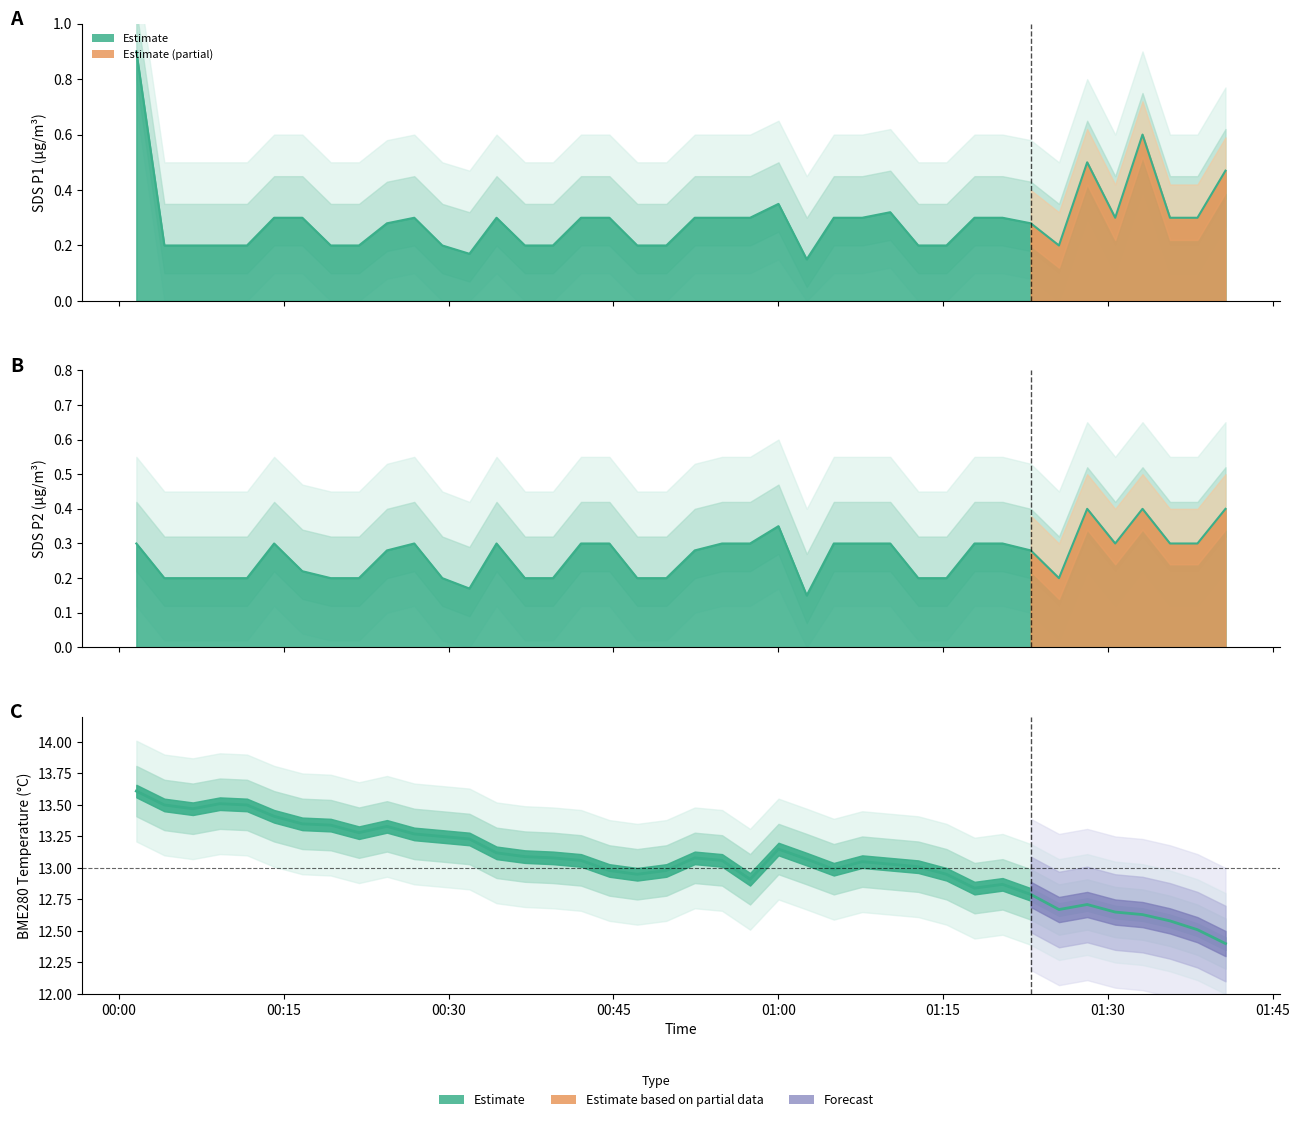

Reading left to right, extract all data points from this chart.

SDS_P1: 0.9	0.2	0.2	0.2	0.2	0.3	0.3	0.2	0.2	0.3	0.3	0.2	0.2	0.3	0.2	0.2	0.3	0.3	0.2	0.2	0.3	0.3	0.3	0.3	0.1	0.3	0.3	0.3	0.2	0.2	0.3	0.3	0.3	0.2	0.5	0.3	0.6	0.3	0.3	0.5
SDS_P2: 0.3	0.2	0.2	0.2	0.2	0.3	0.2	0.2	0.2	0.3	0.3	0.2	0.2	0.3	0.2	0.2	0.3	0.3	0.2	0.2	0.3	0.3	0.3	0.3	0.1	0.3	0.3	0.3	0.2	0.2	0.3	0.3	0.3	0.2	0.4	0.3	0.4	0.3	0.3	0.4
BME280_temperature: 13.6	13.5	13.5	13.5	13.5	13.4	13.3	13.3	13.3	13.3	13.3	13.2	13.2	13.1	13.1	13.1	13.1	13.0	12.9	13.0	13.1	13.1	12.9	13.2	13.1	13.0	13.1	13.0	13.0	12.9	12.8	12.9	12.8	12.7	12.7	12.7	12.6	12.6	12.5	12.4